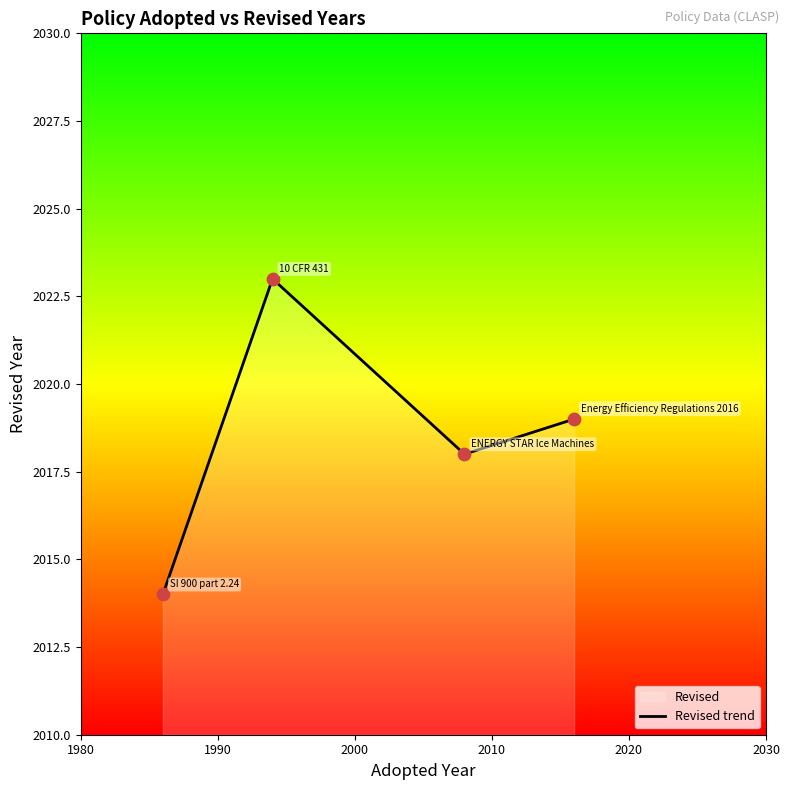

What is the difference between the second highest and minimum values?

5